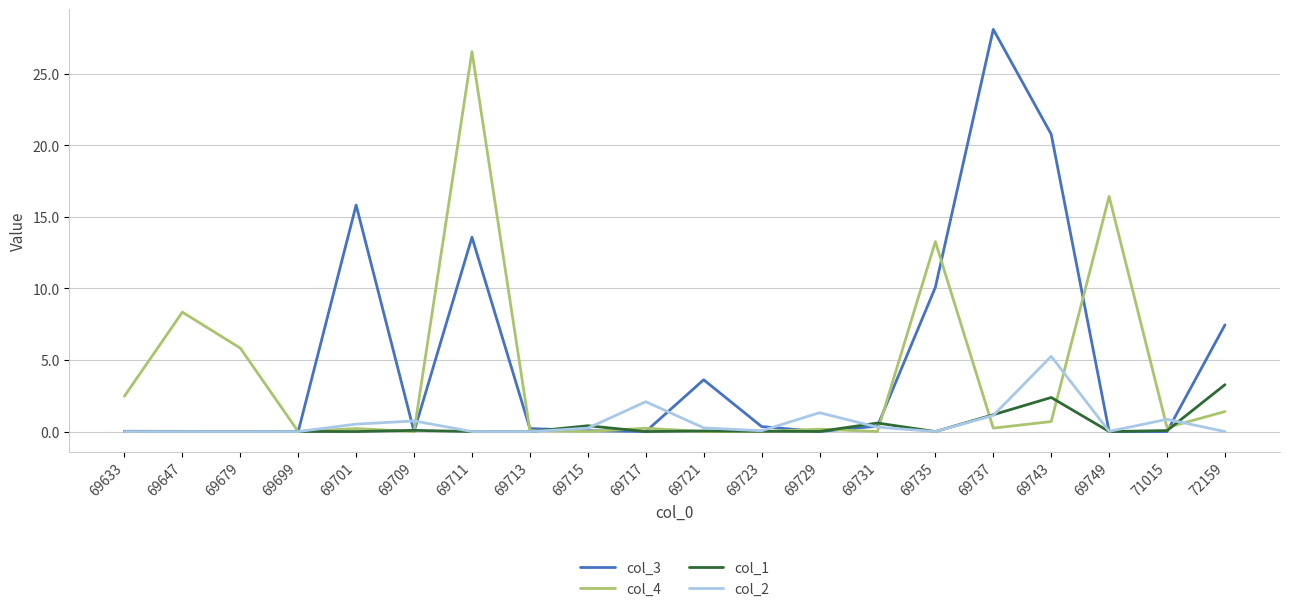

The col_1 series shows 1.5 at 69701. True or false?

False